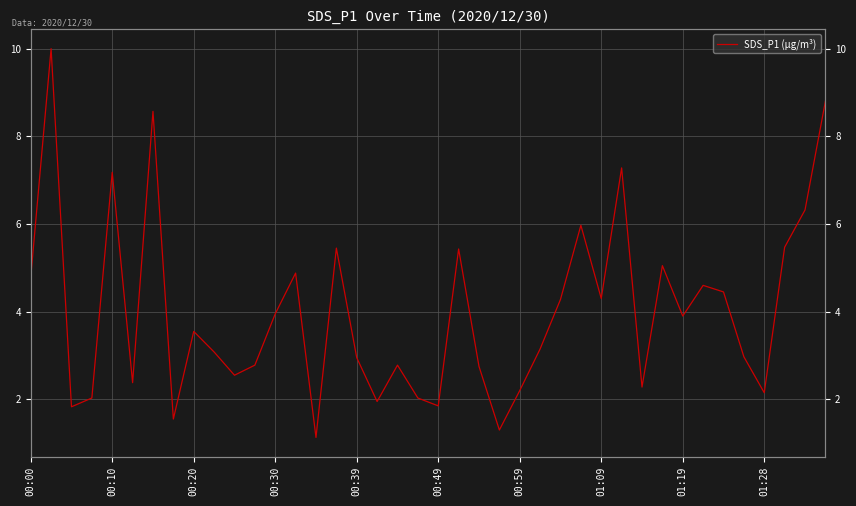

What is the difference between the values at 10 and 34?

1.9